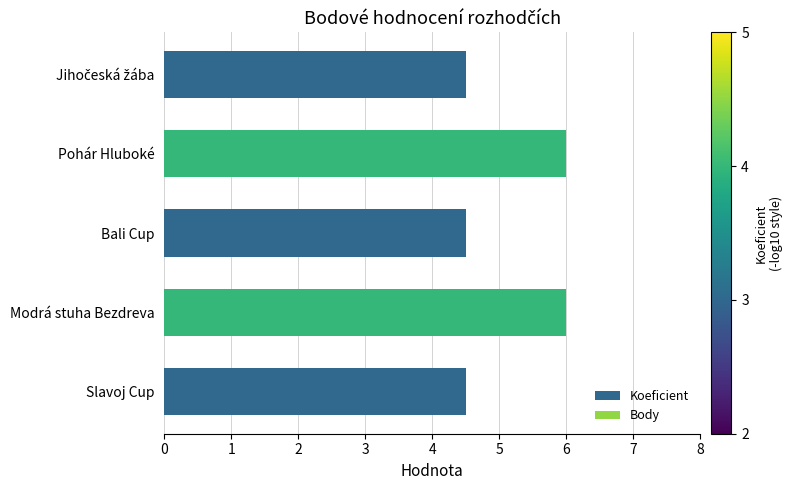

True or false: the data shows 1.5 at Slavoj Cup.

False